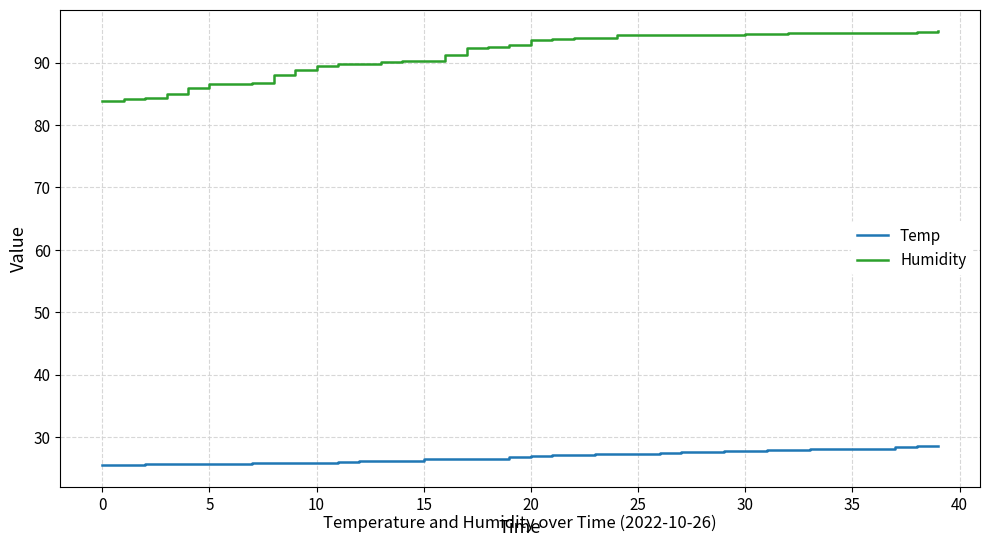

Which series has the widest spread of values?

Humidity